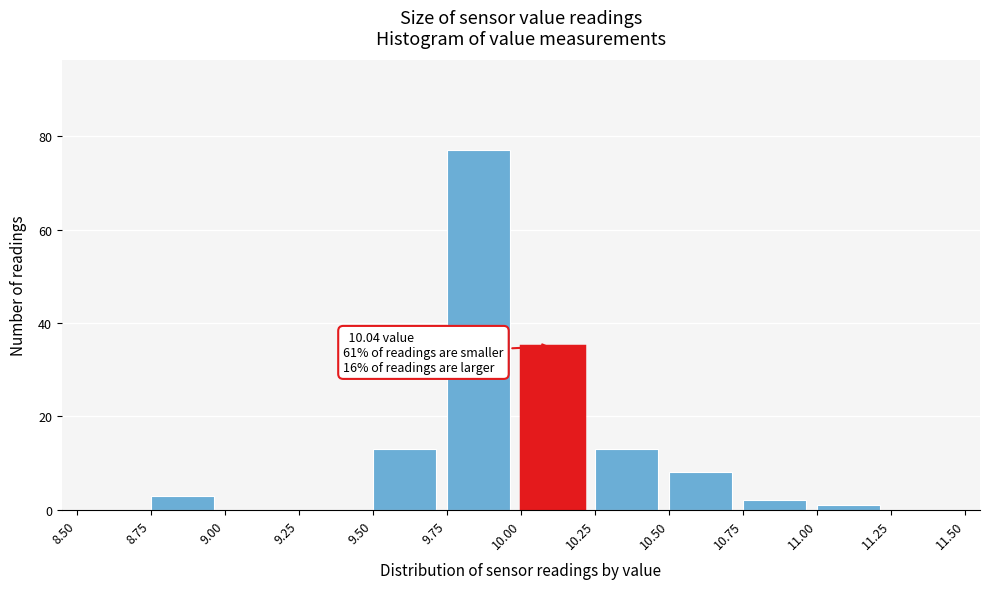

Over which range of the x-axis is the bar tallest?

9.75 to 10.00